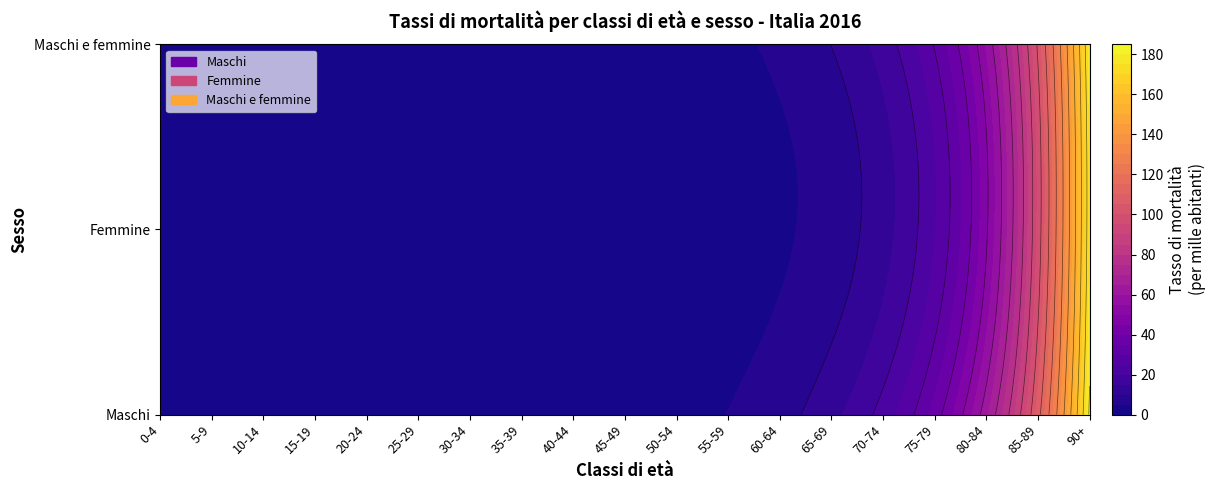

True or false: Maschi e femmine has a value of 17.3 at 70-74.

True